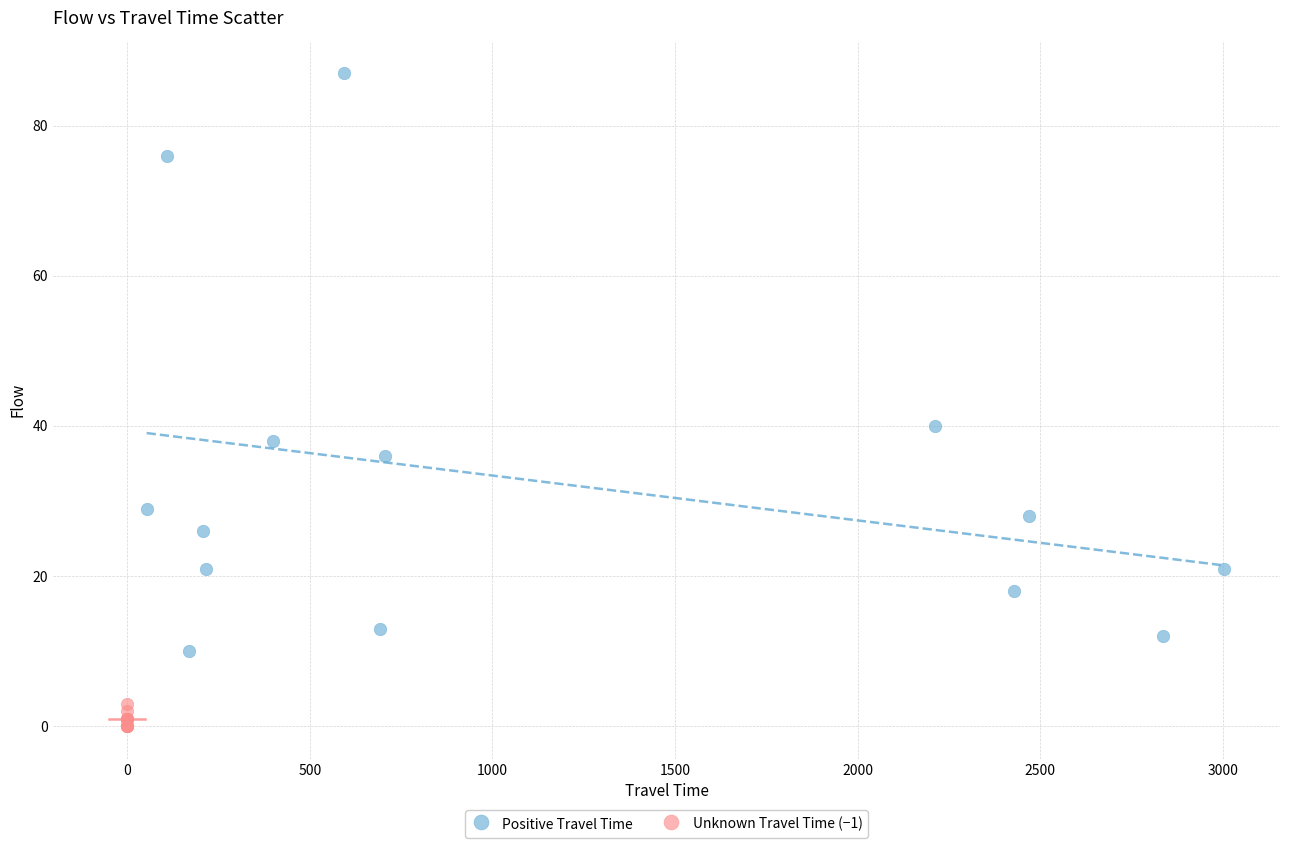

Which series contains the highest Y value?

Positive Travel Time